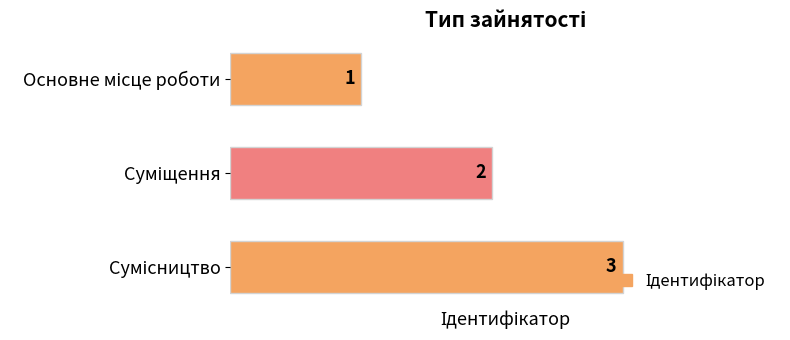

Count the values in the range 1 to 3.

3